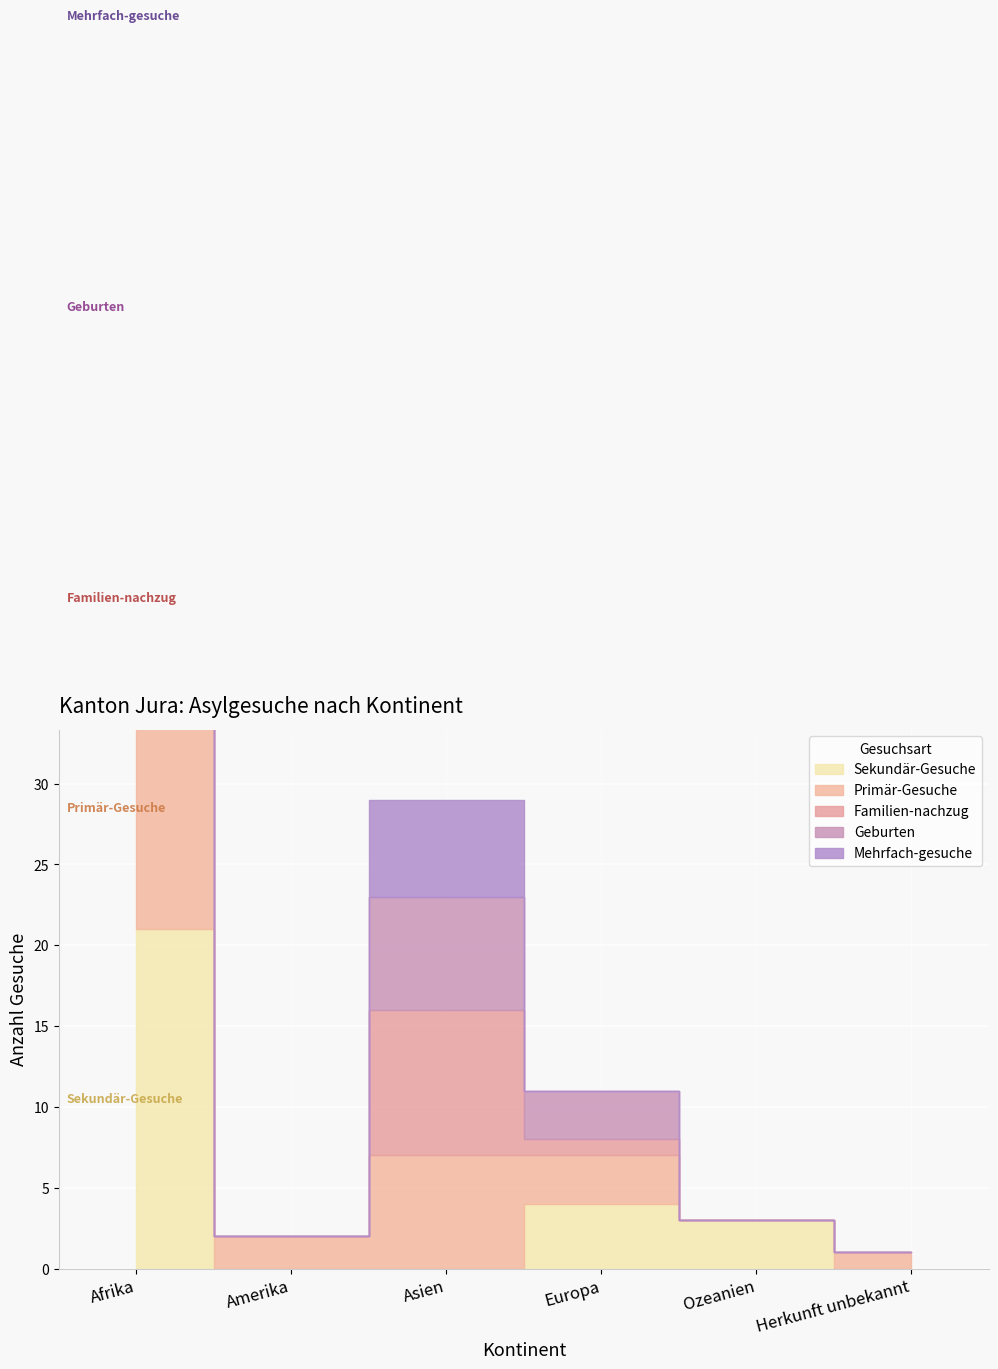

How many series are shown in this chart?

5